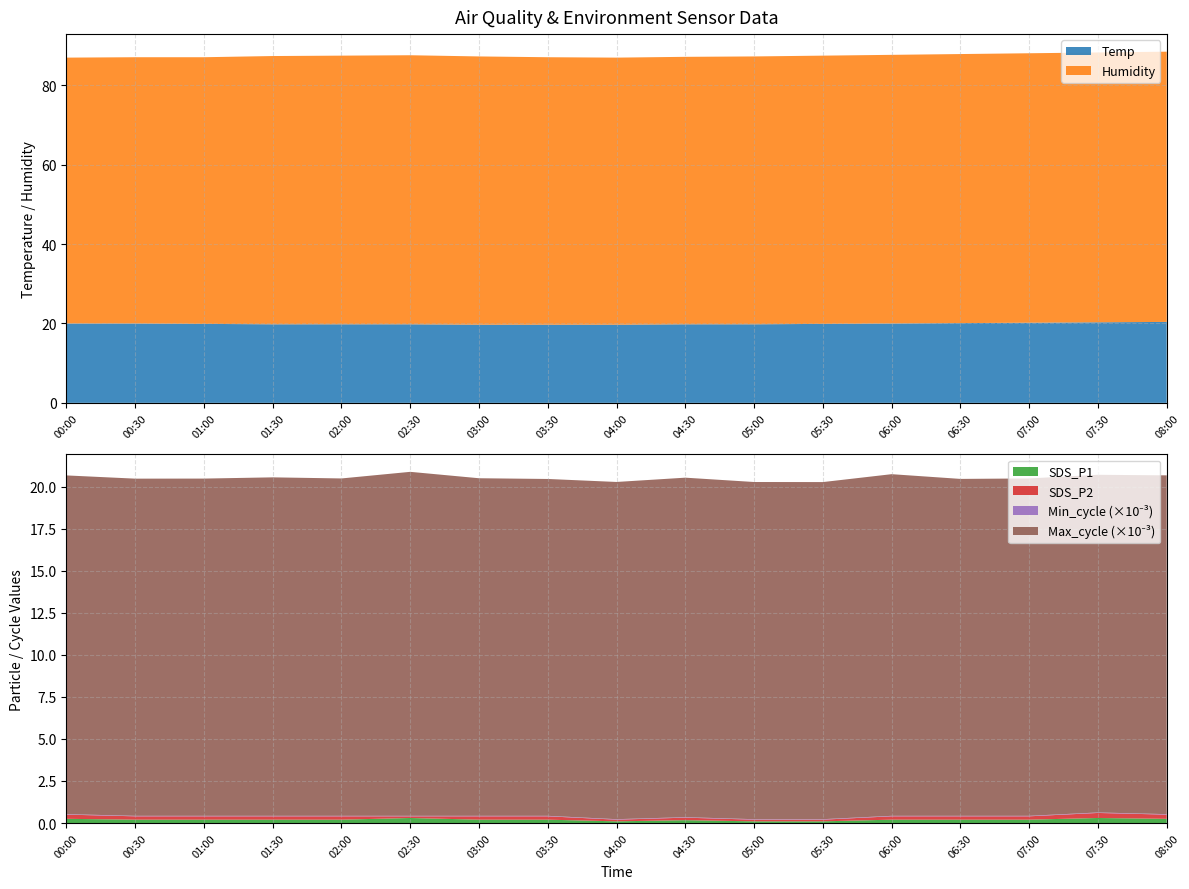

Reading left to right, what are all the values shown in this chart?

Temp: 20.0	20.0	19.9	19.8	19.8	19.8	19.7	19.7	19.7	19.8	19.8	19.9	20.0	20.1	20.2	20.3	20.4
Humidity: 67.0	67.1	67.2	67.6	67.7	67.8	67.6	67.4	67.3	67.4	67.5	67.6	67.7	67.8	67.9	68.0	68.1
SDS_P1: 0.2	0.2	0.2	0.2	0.2	0.3	0.2	0.2	0.1	0.2	0.1	0.1	0.2	0.2	0.2	0.3	0.2
SDS_P2: 0.2	0.2	0.2	0.2	0.2	0.1	0.2	0.2	0.1	0.1	0.1	0.1	0.2	0.2	0.2	0.3	0.2
Min_cycle: 28.0	28.0	28.0	28.0	28.0	28.0	28.0	28.0	28.0	28.0	28.0	28.0	28.0	28.0	28.0	28.0	28.0
Max_cycle: 20146.0	20054.0	20058.0	20131.0	20066.0	20459.0	20078.0	20035.0	20057.0	20192.0	20054.0	20050.0	20320.0	20039.0	20066.0	20083.0	20150.0